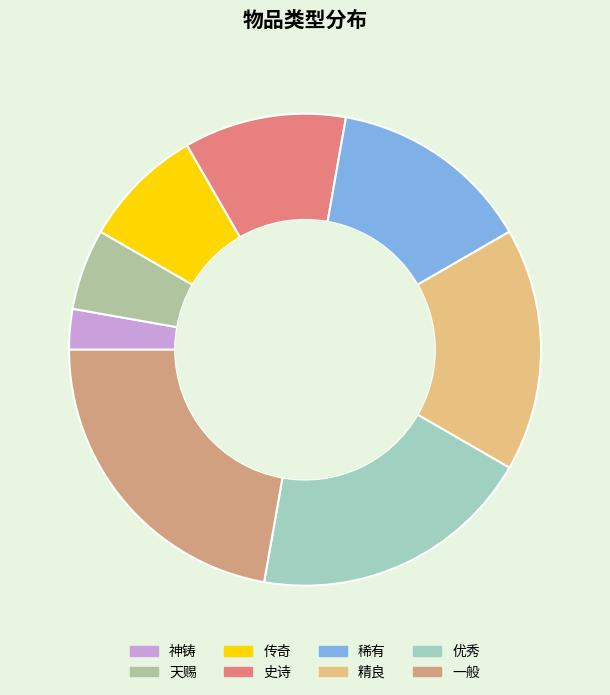

Is there any slice that represents more than half of the pie?

No